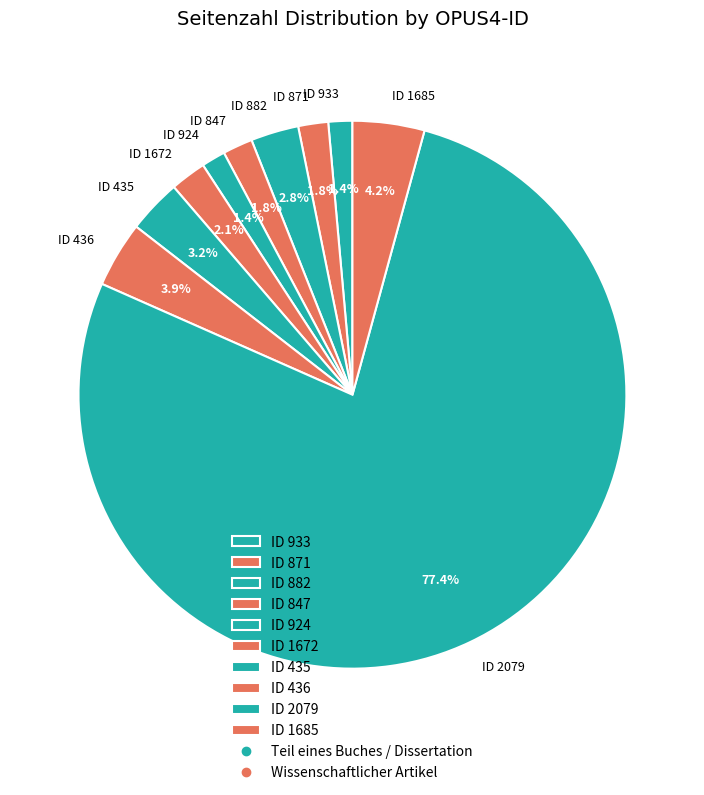

What is the largest slice in the pie chart?

ID 2079